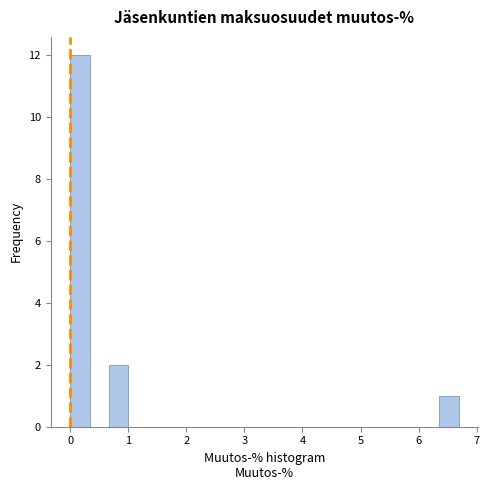

Around what value on the x-axis is the tallest bar? Give the approximate position of its centre, as read against the axis.

0.2